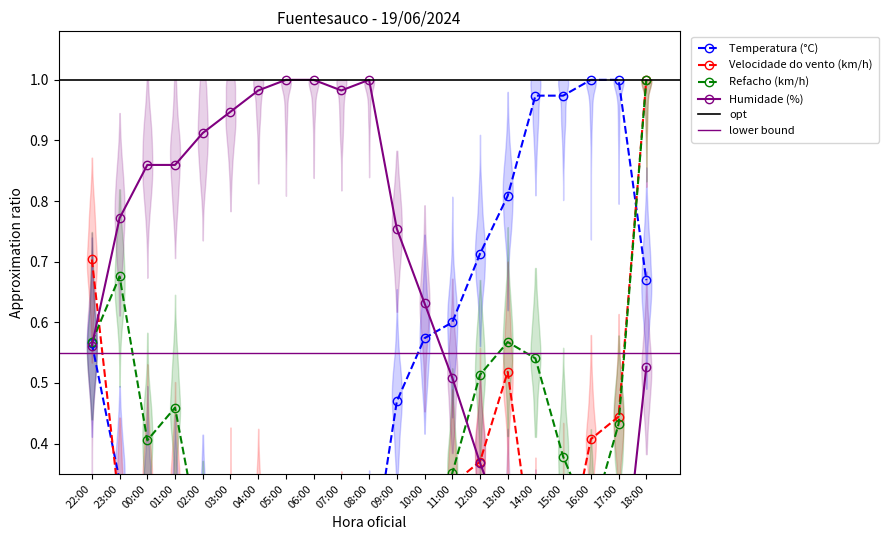

The Humidade (%) series shows 0.5 at 15:00. True or false?

False